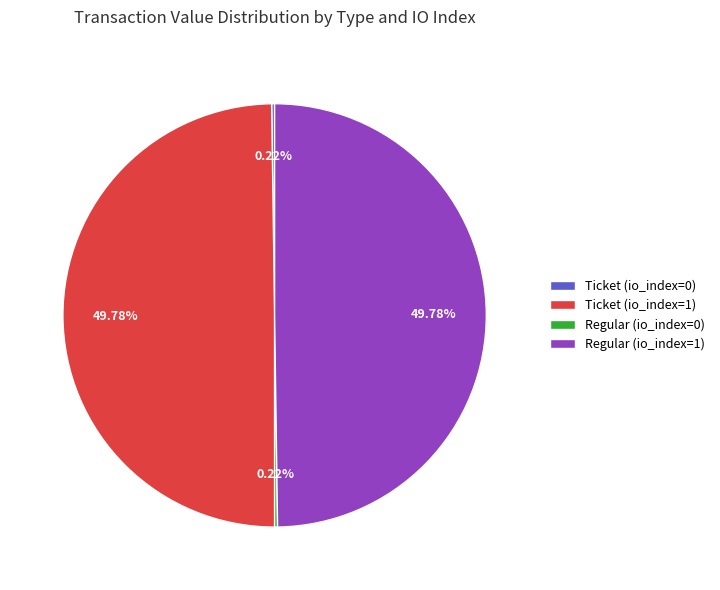

Combined, do Ticket (io_index=1) and Regular (io_index=1) account for over 50%?

Yes